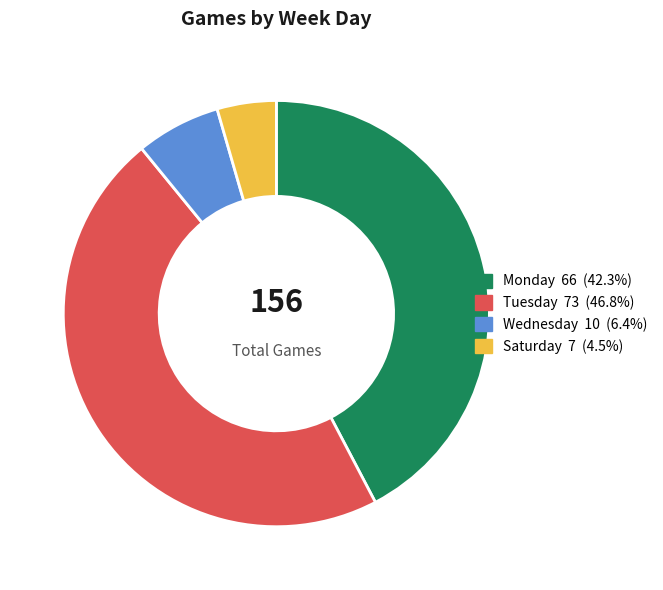

Is there a majority slice in this chart?

No